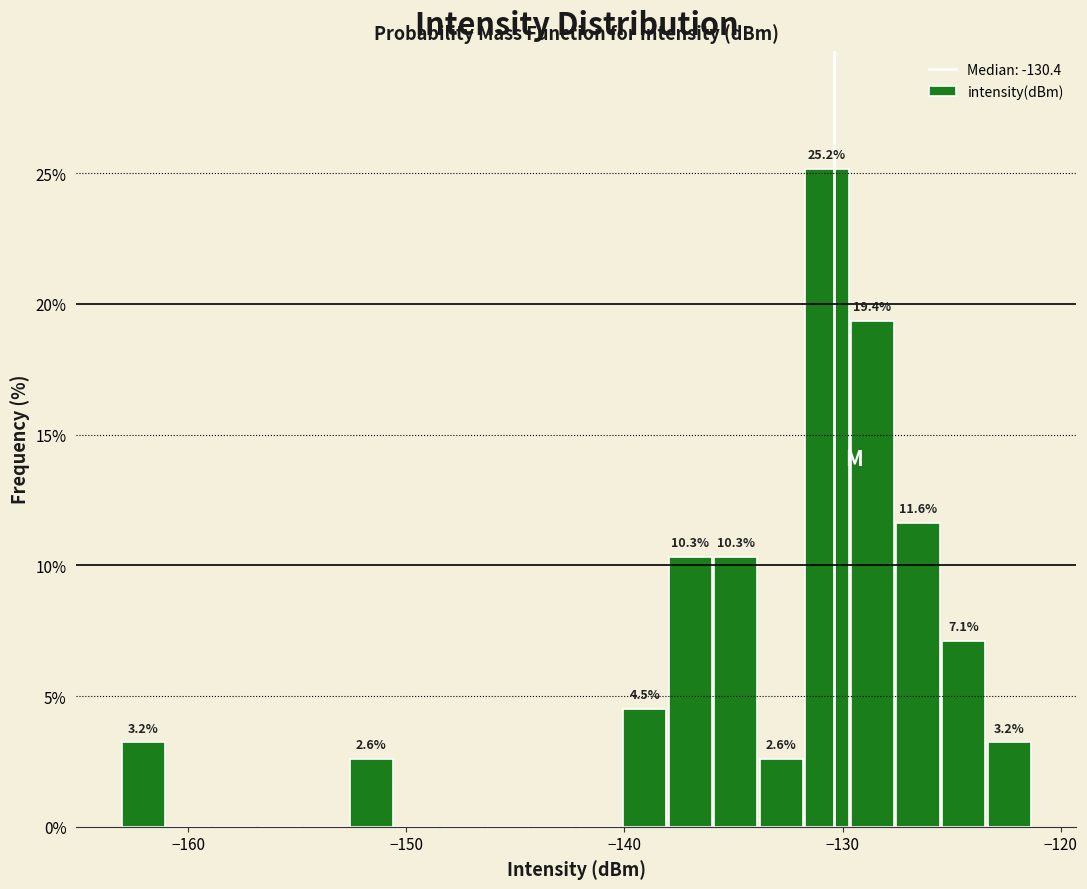

Around what value on the x-axis is the tallest bar? Give the approximate position of its centre, as read against the axis.

-131